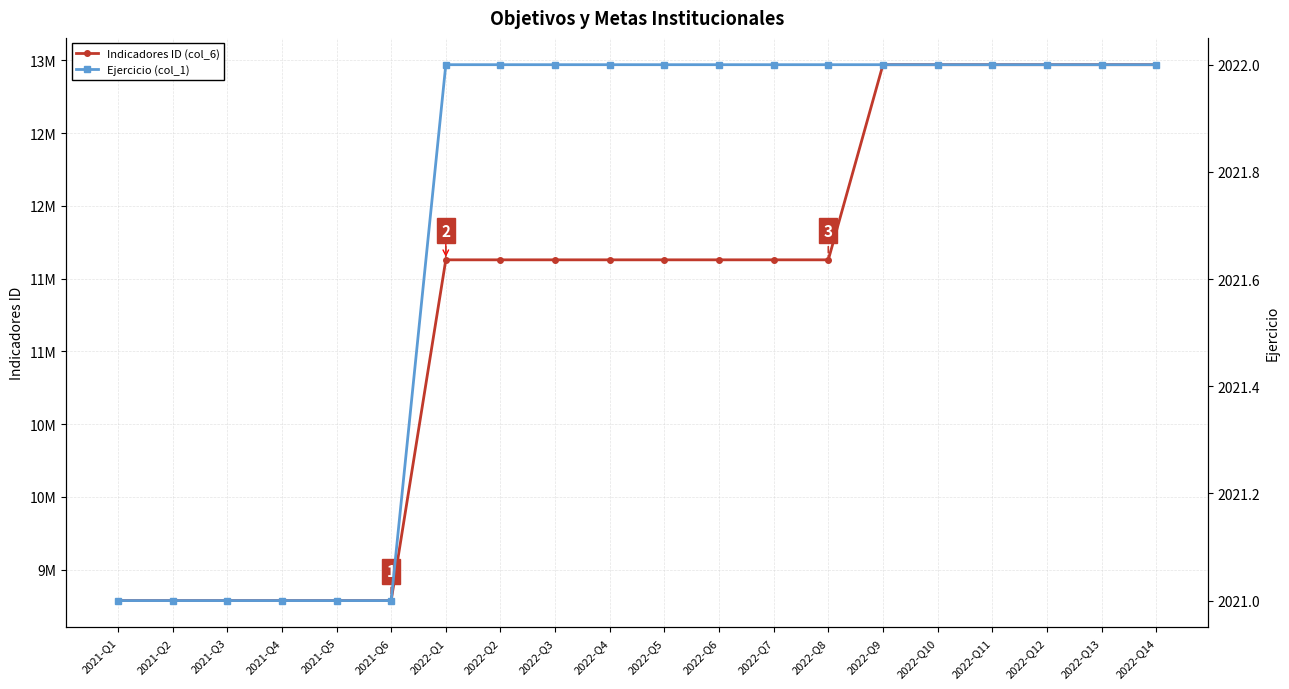

What is the total value across all series at 2022-Q6?

11631882